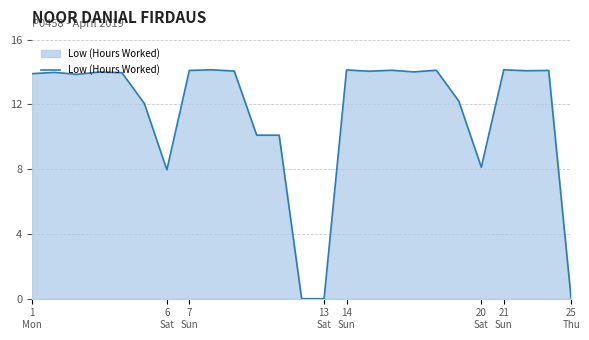

Count the number of values greater than 13.

16